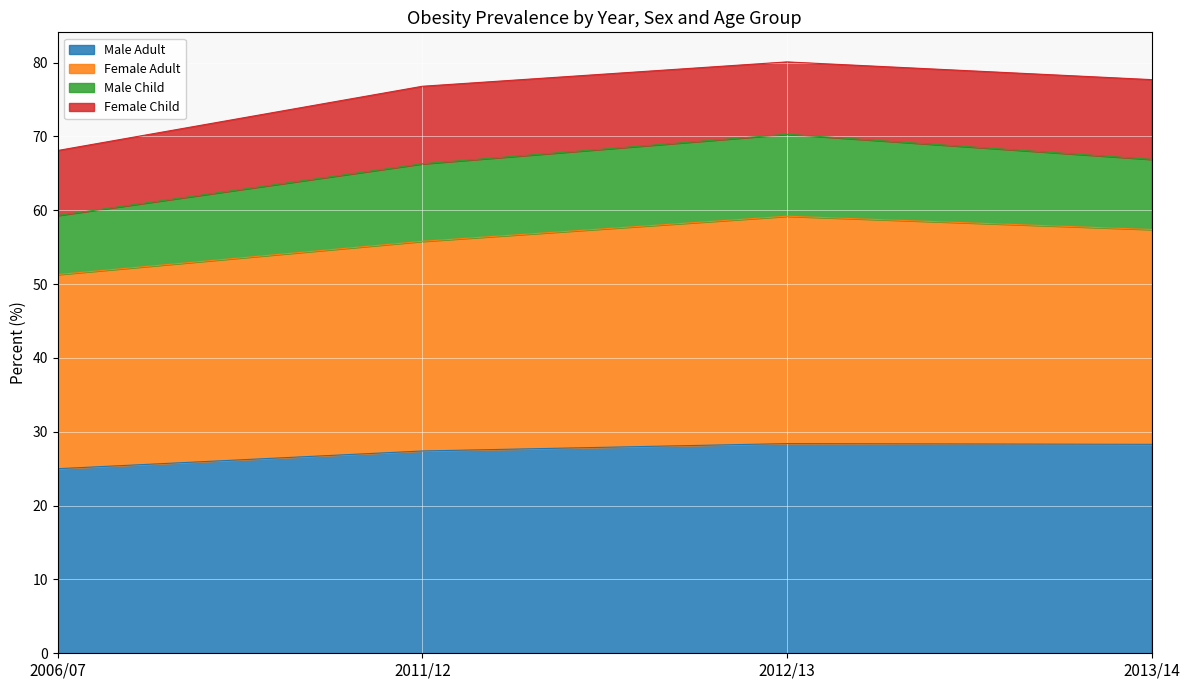

Which has a higher value, 2012/13 or 2013/14?

2012/13